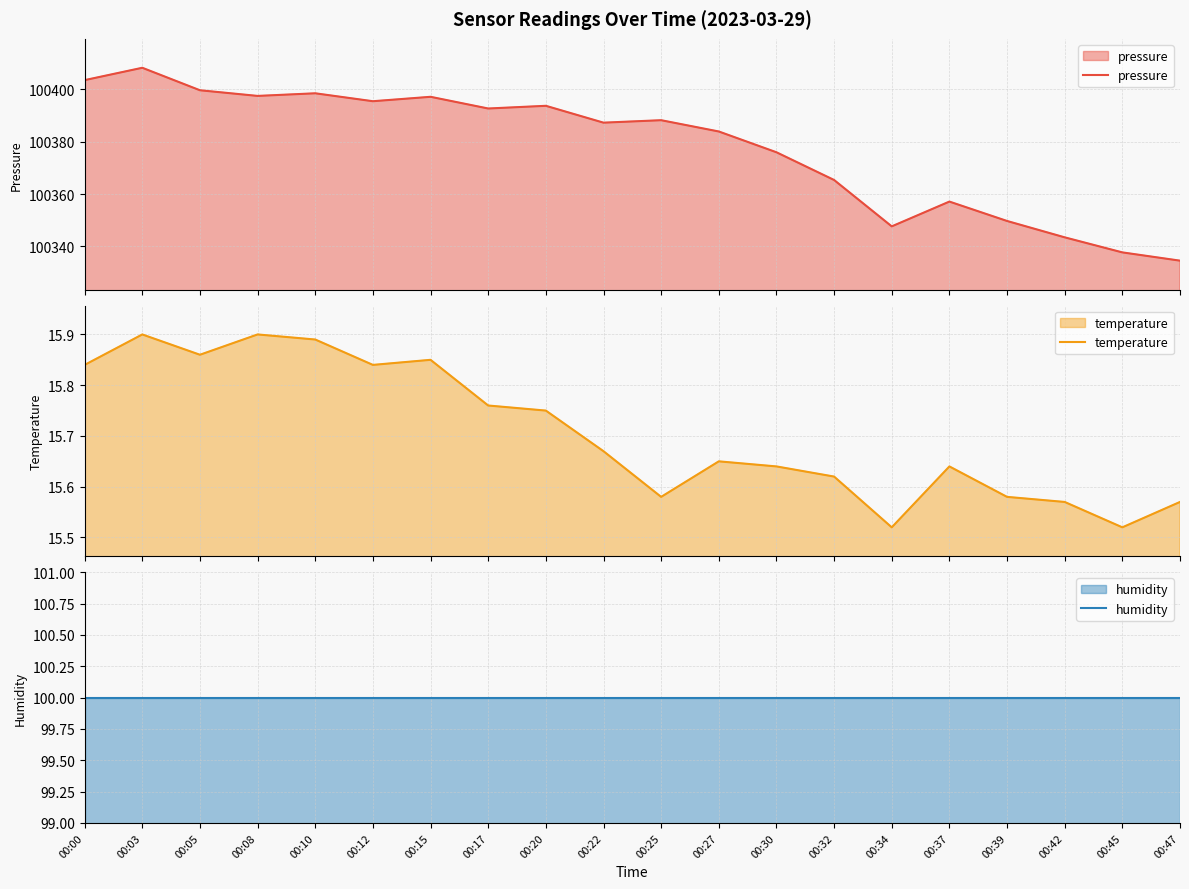

What is the total value across all series at 00:12?

100511.3